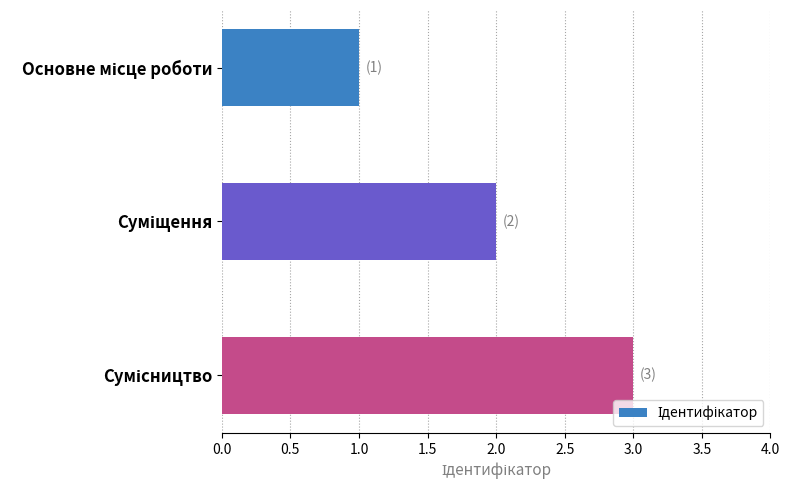

What is the greatest value displayed?

3